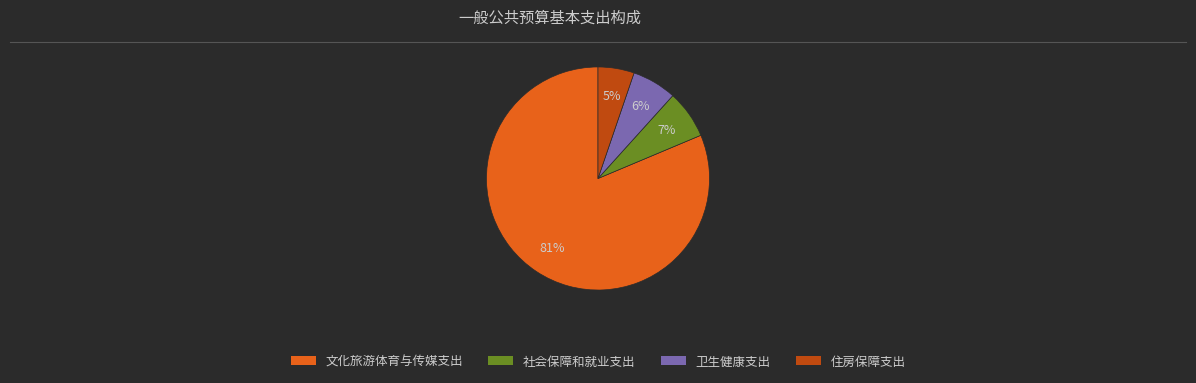

What is the ratio of the value at 卫生健康支出 to the value at 住房保障支出?

1.2